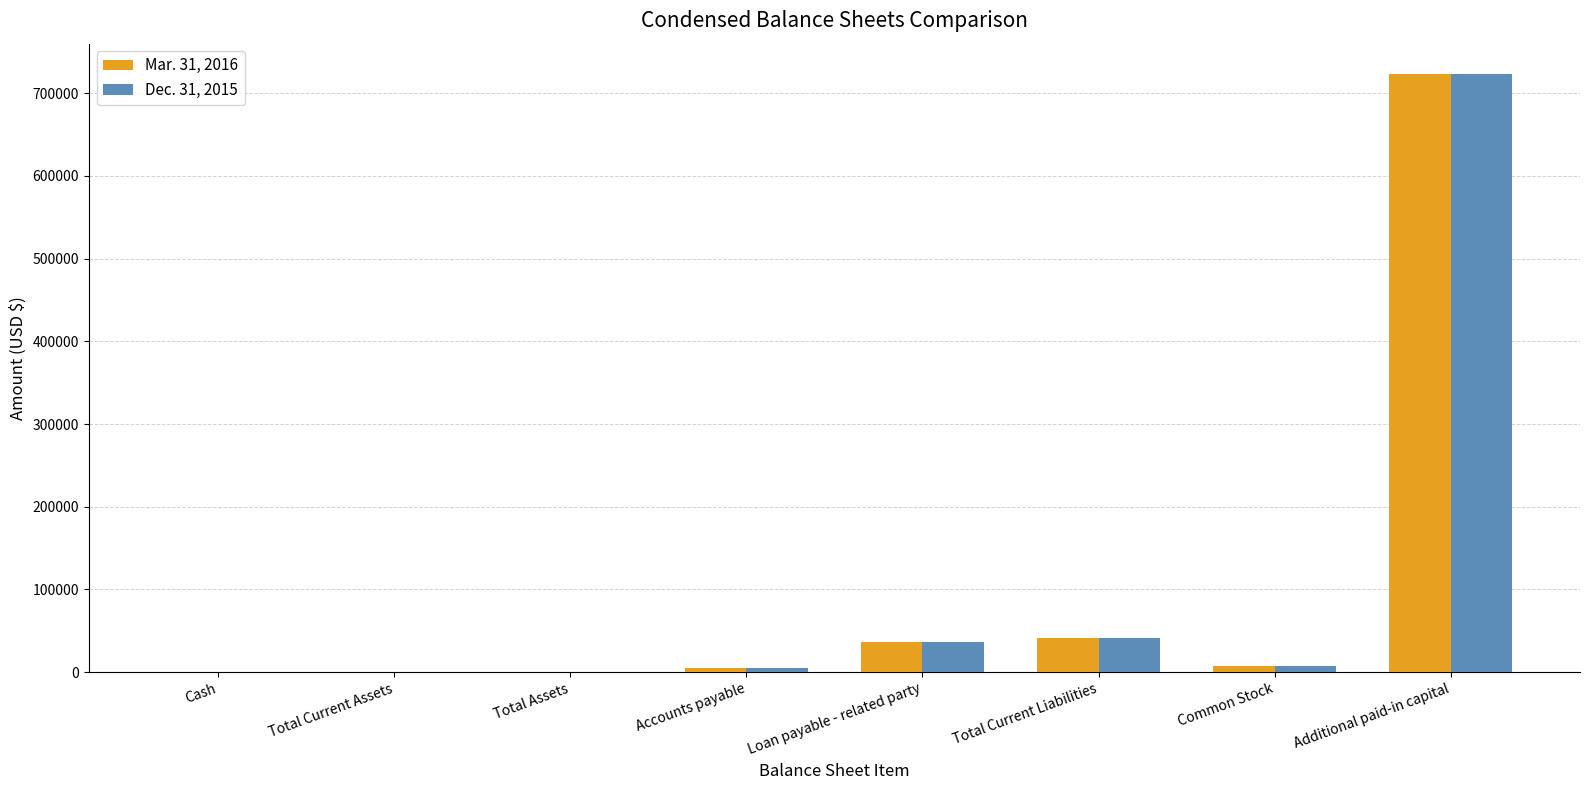

Is the value of Mar. 31, 2016 at Loan payable - related party greater than the value of Dec. 31, 2015 at Common Stock?

Yes